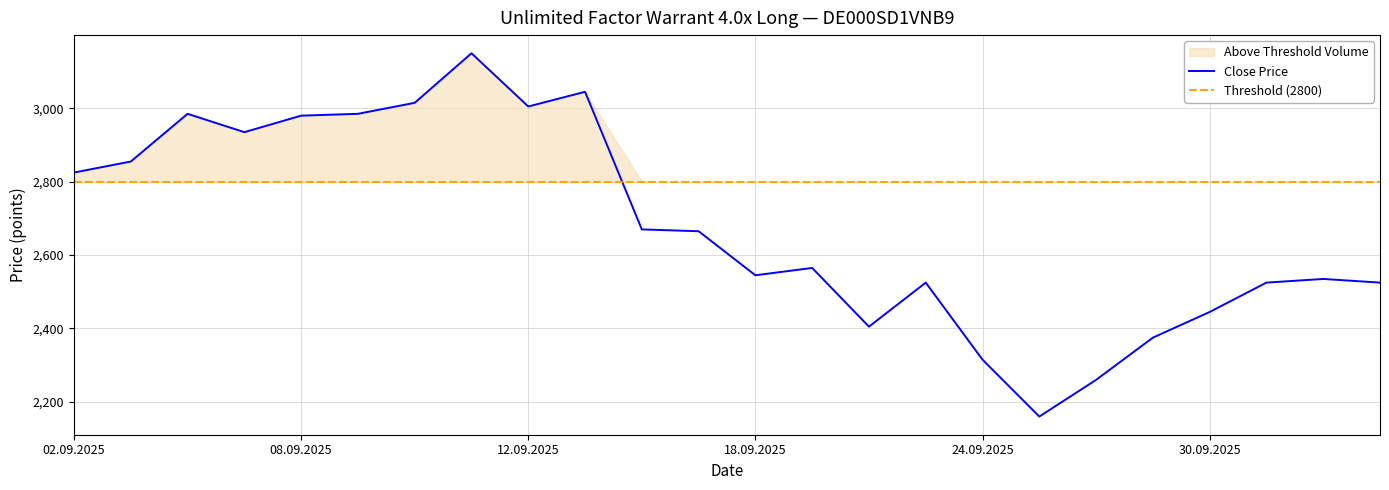

Is it true that Open equals 2535 at 03.10.2025?

True